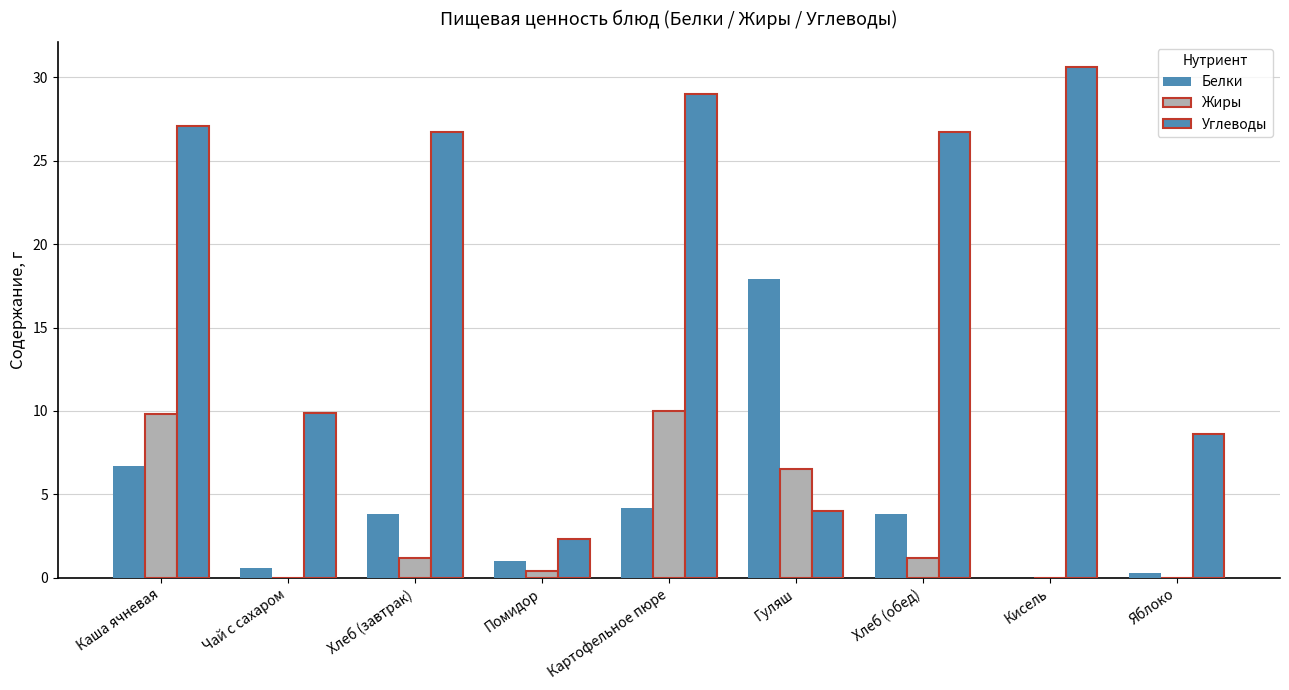

How many data points in Жиры are above 1?

5